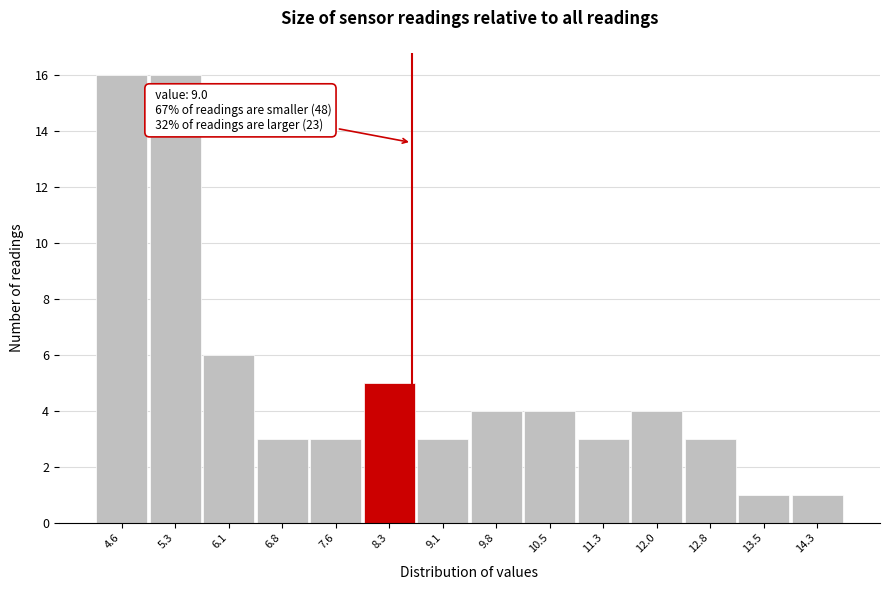

Reading left to right, list all the values displayed in this chart.

4.6=16	5.3=16	6.1=6	6.8=3	7.6=3	8.3=5	9.1=3	9.8=4	10.5=4	11.3=3	12.0=4	12.8=3	13.5=1	14.3=1